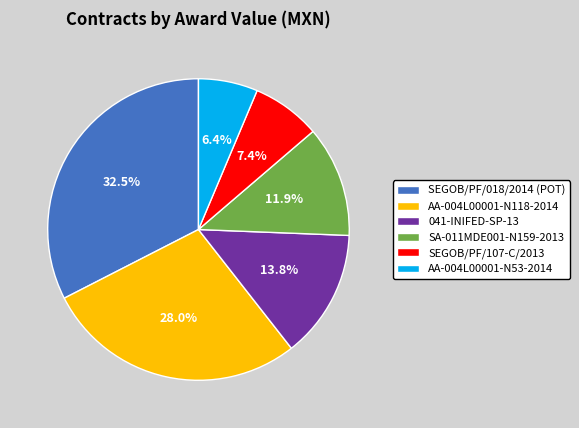

To the nearest percent, what is the difference between the AA-004L00001-N53-2014 and SEGOB/PF/018/2014 (POT) slice percentages?

26%